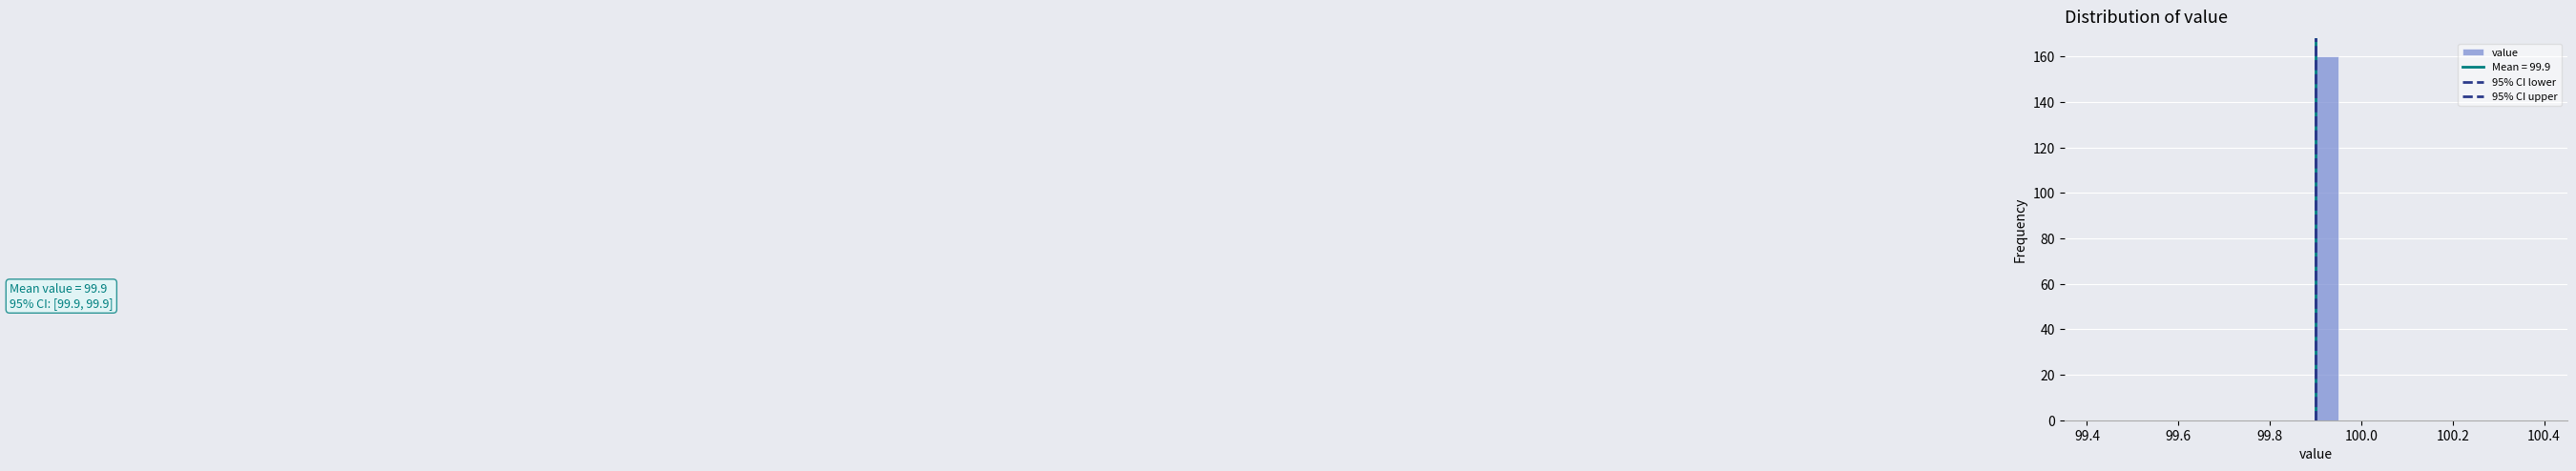

Around what value on the x-axis is the tallest bar? Give the approximate position of its centre, as read against the axis.

99.92